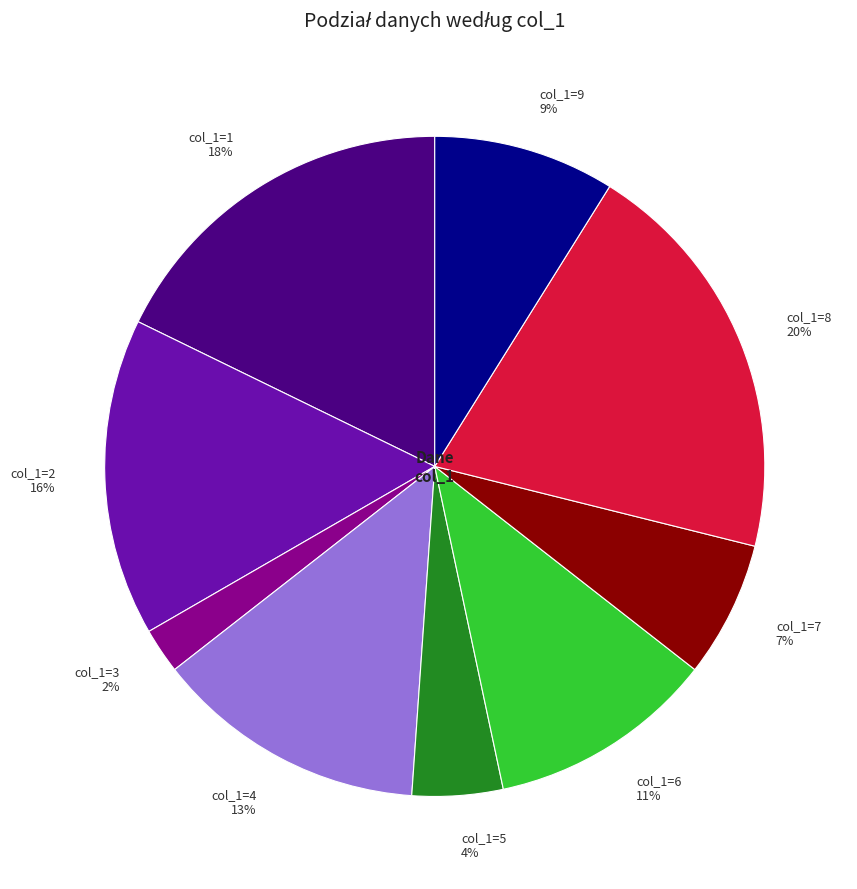

How many segments does this pie chart have?

9